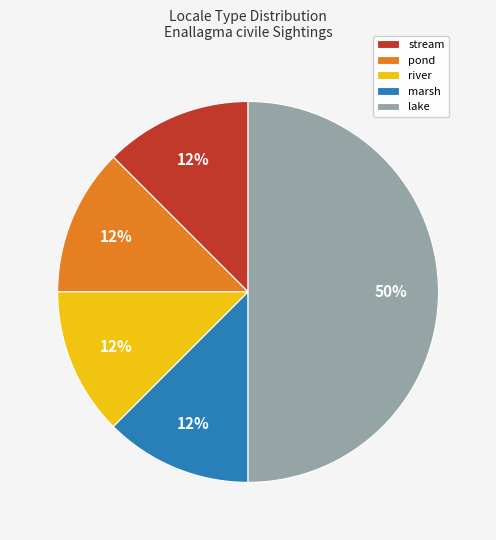

What is the largest slice in the pie chart?

lake